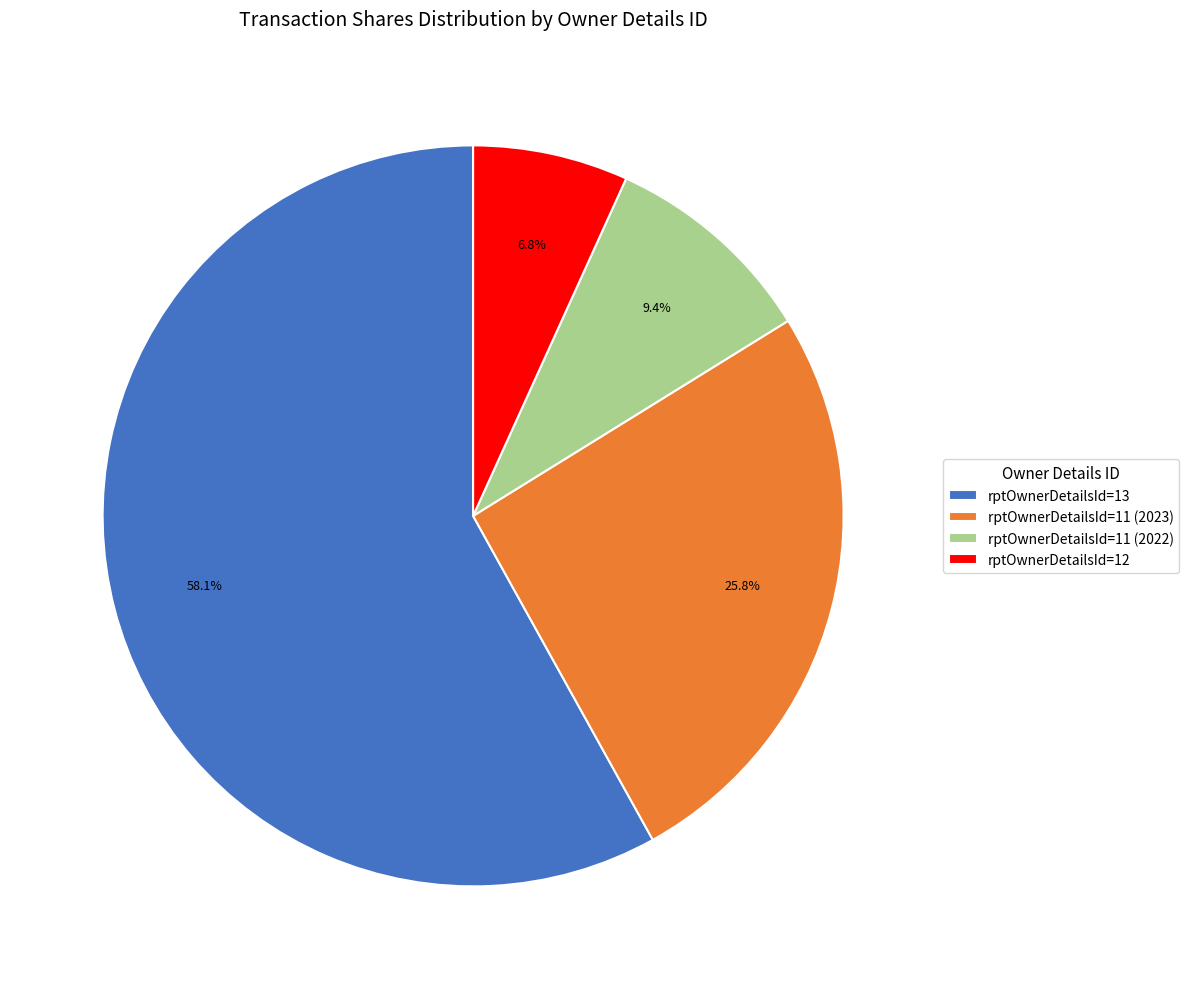

What is the smallest slice in the pie chart?

rptOwnerDetailsId=12